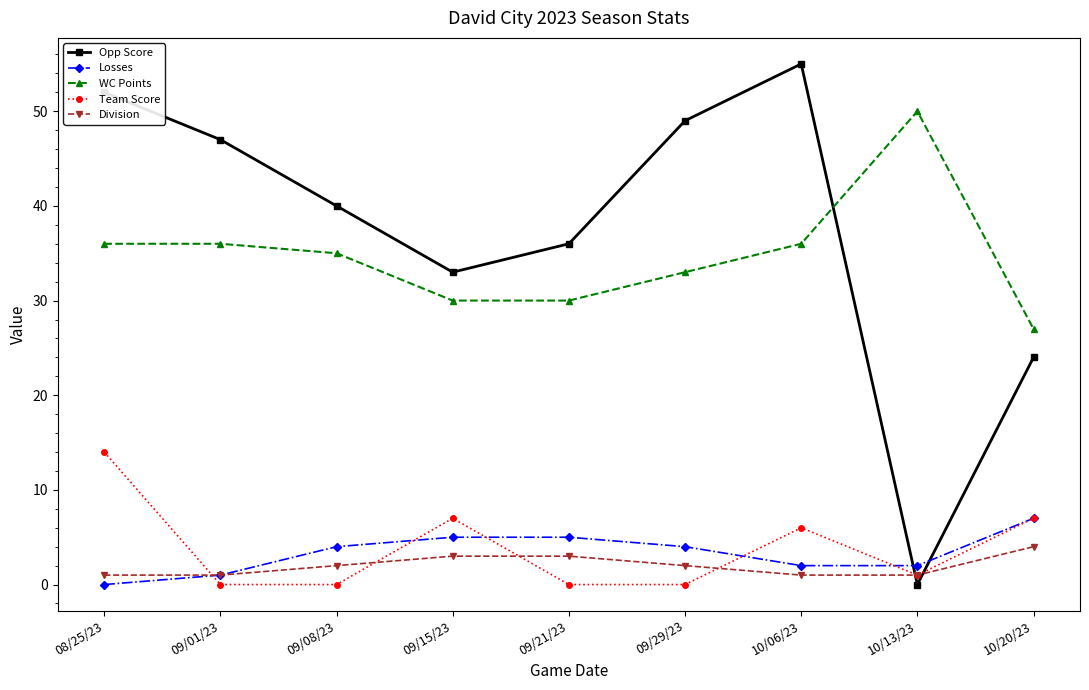

What is the maximum value for Team Score?

14